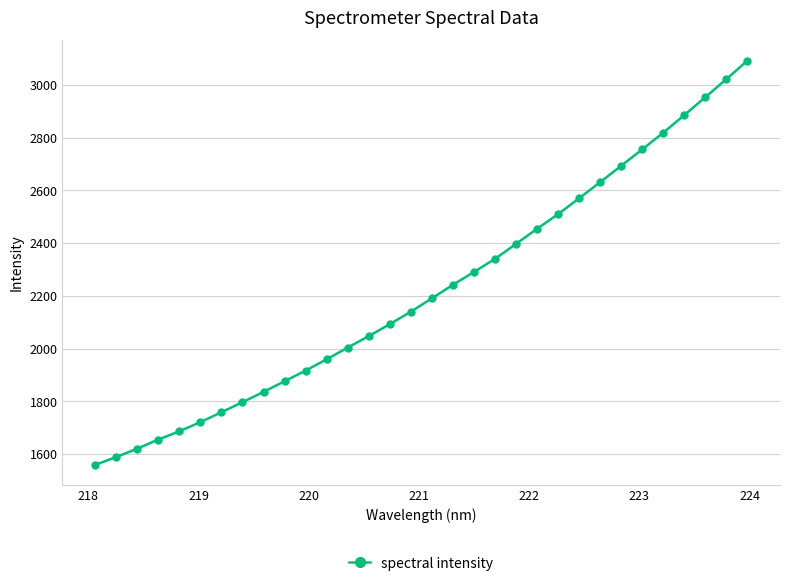

What is the maximum value shown in the chart?

3091.4